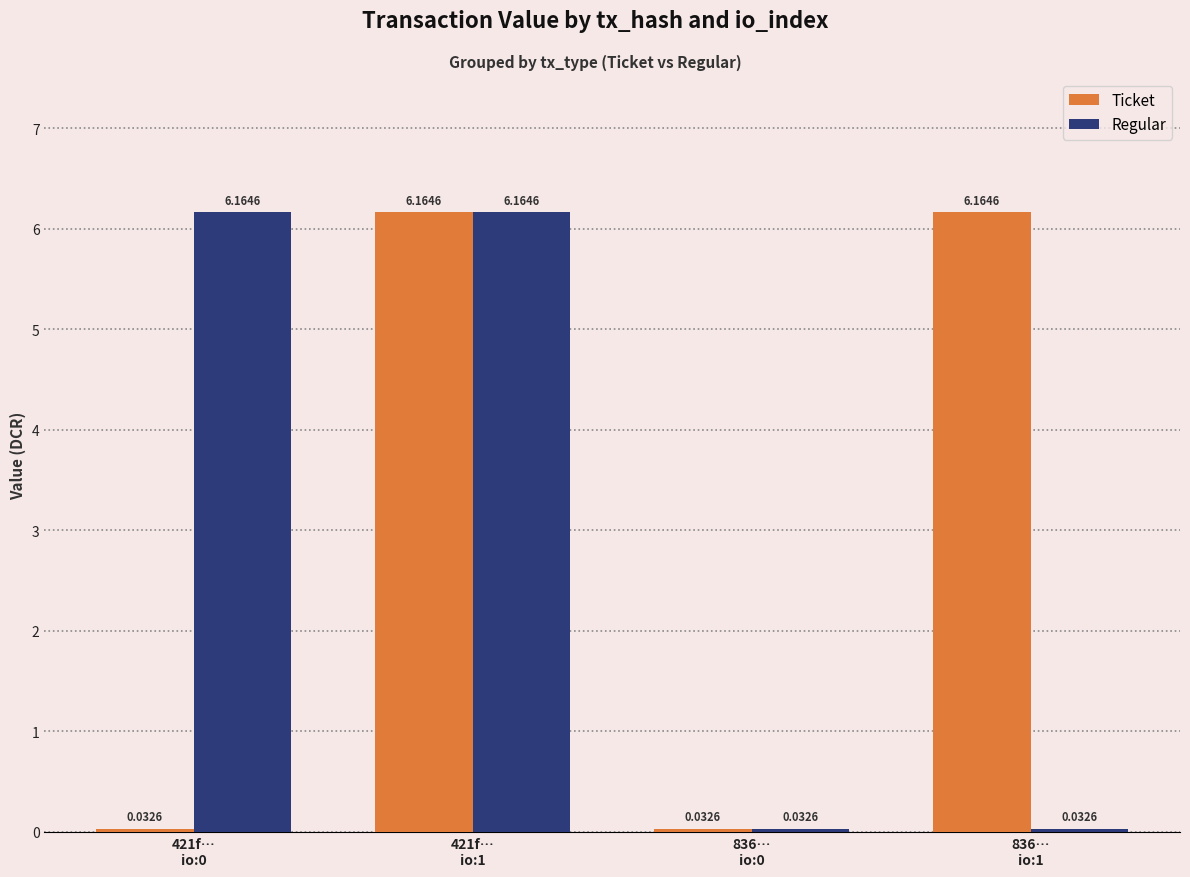

At how many categories does at least one series exceed 0?

4